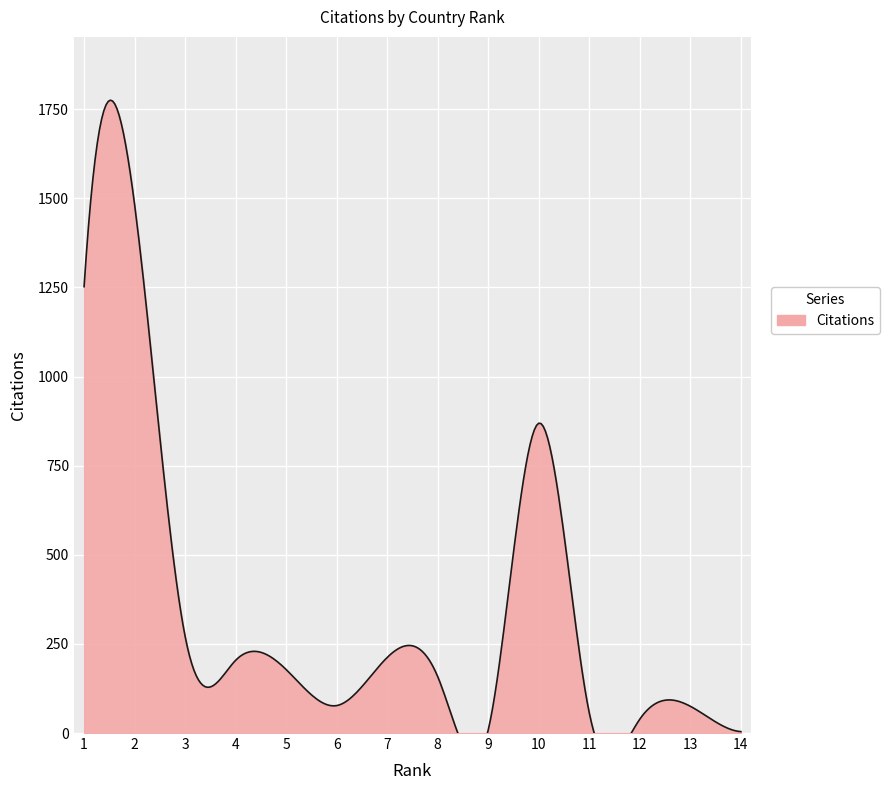

What is the greatest value displayed?

1482